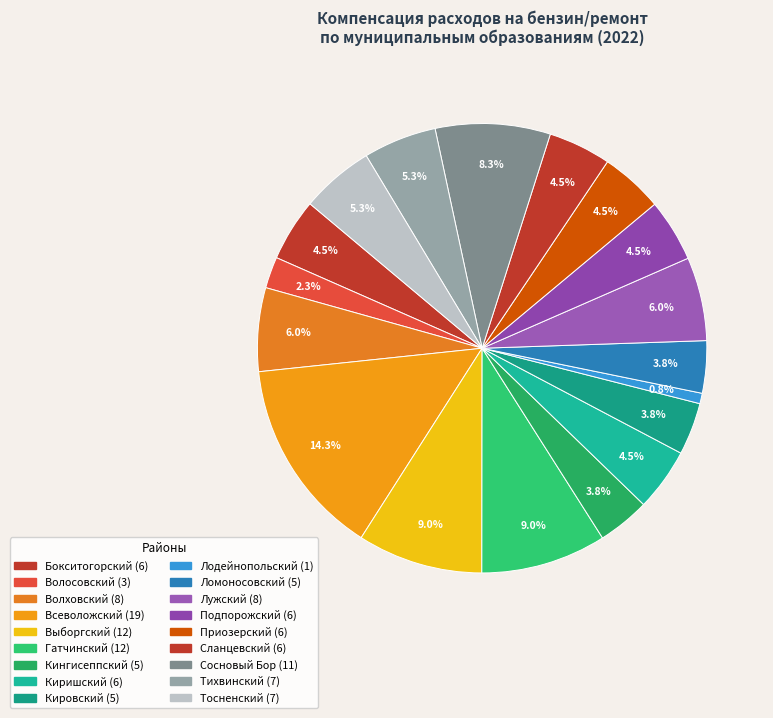

Does Ломоносовский account for over 50% of the chart?

No